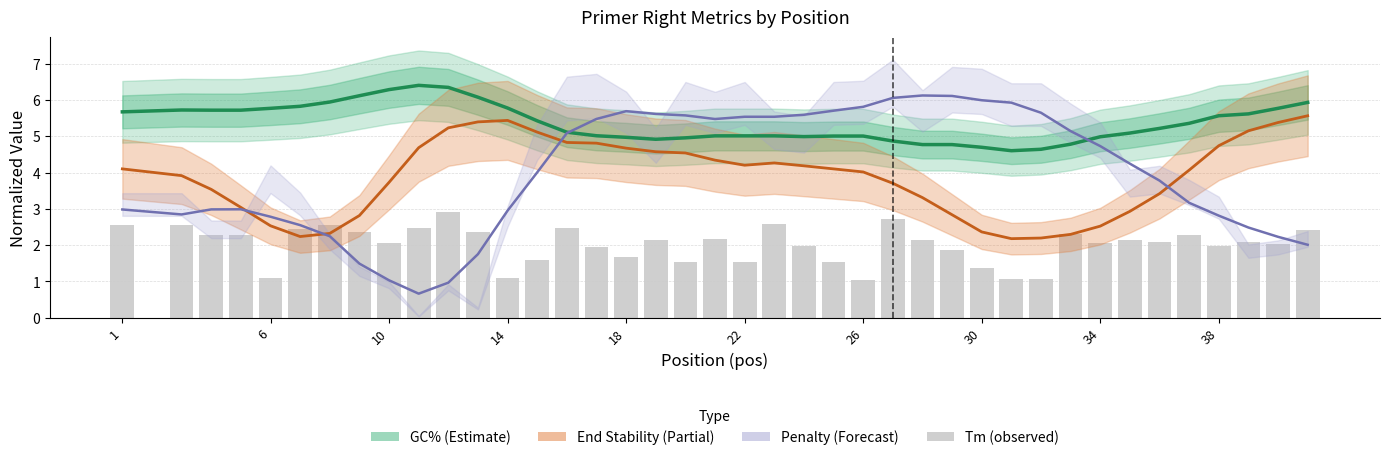

List the series in order of their peak value, highest first.

GC% (Estimate), Penalty (Forecast), End Stability (Partial), Tm (observed)